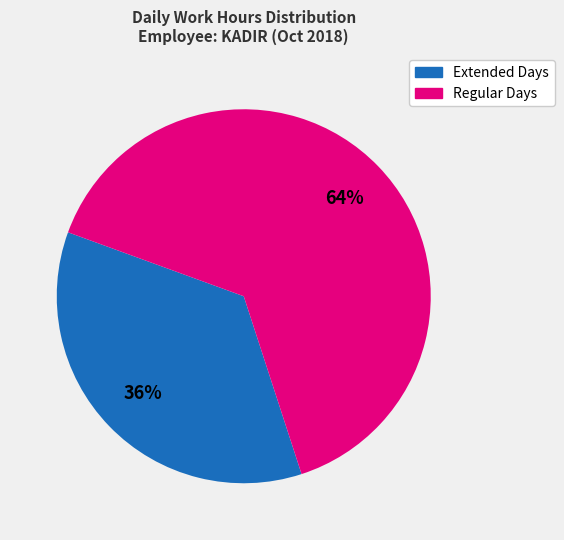

To the nearest percent, what is the average slice percentage?

50%